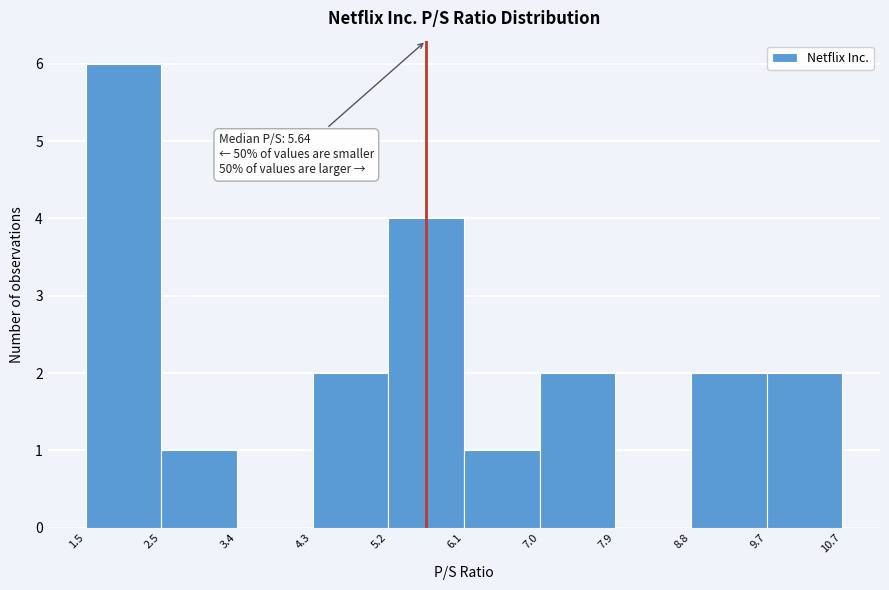

Which range on the x-axis has the tallest bar?

1.5 to 2.5